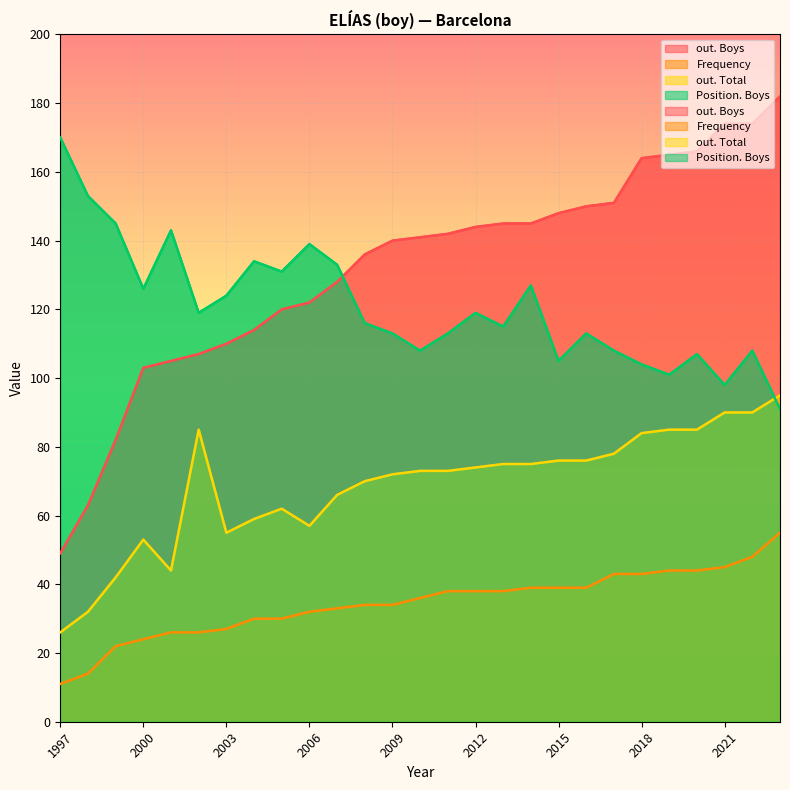

What is the approximate value of Frequency at 2012, to the nearest 5?

40